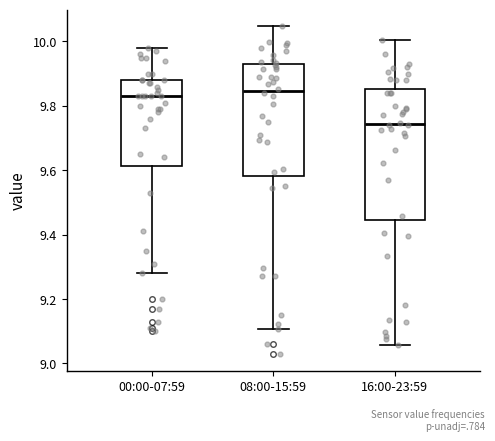

Where does the median line of the box for 00:00-07:59 sit on the y-axis? The values are not printed on the chart, so give them approximately, as read against the axis.

9.84